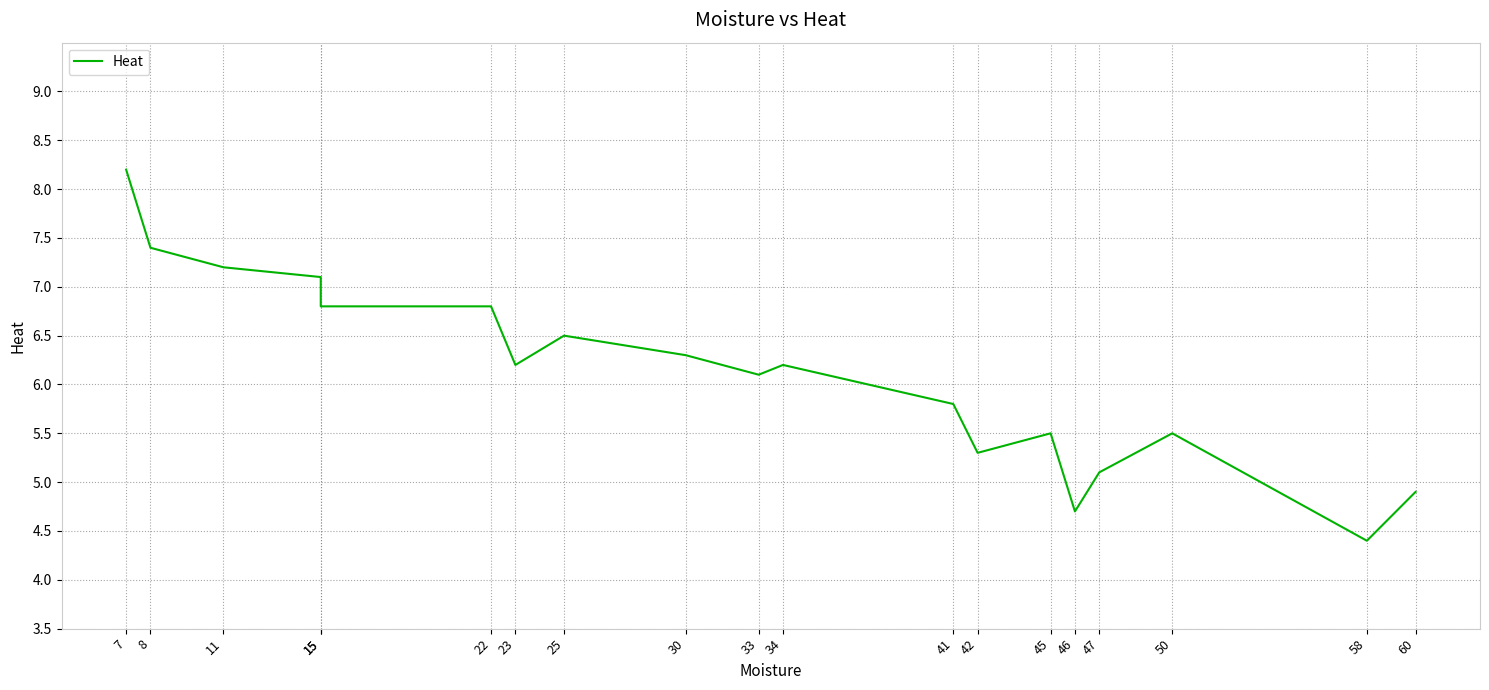

List the labels in order of value, smallest first.

58, 46, 60, 47, 42, 45, 50, 41, 33, 23, 34, 30, 25, 15, 22, 15, 11, 8, 7